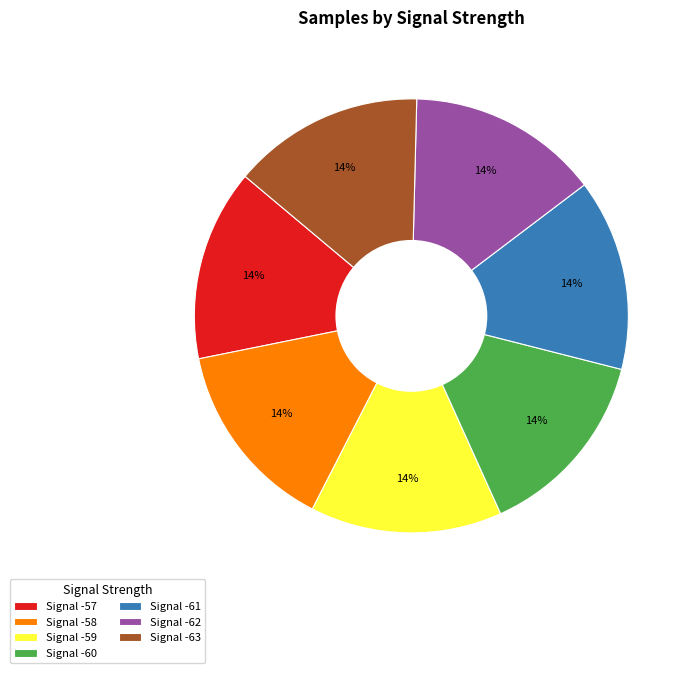

Is it true that Signal -61 is 7% of the pie?

False